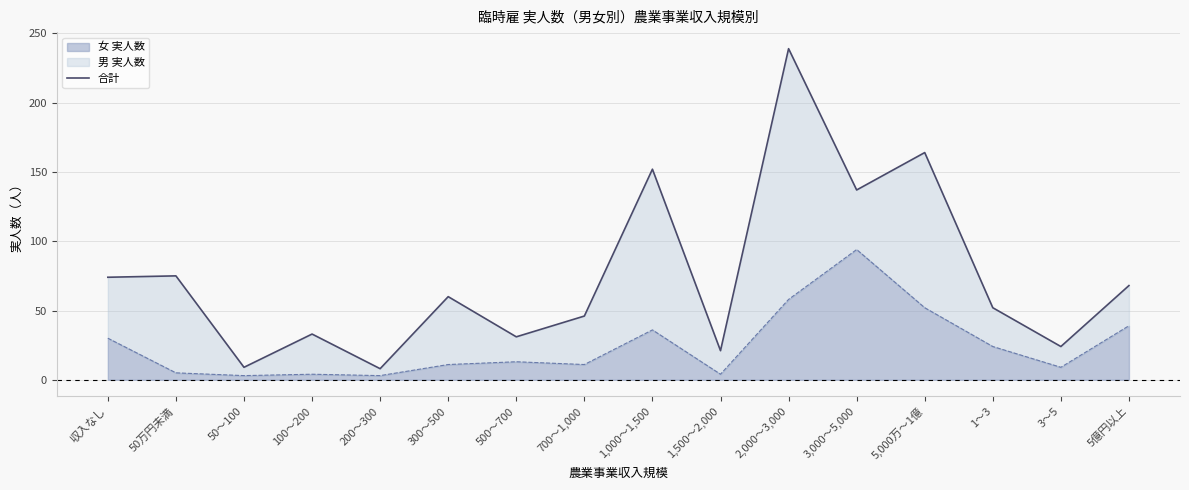

How many interior local peaks (higher than both neighbors) does the data have?

6